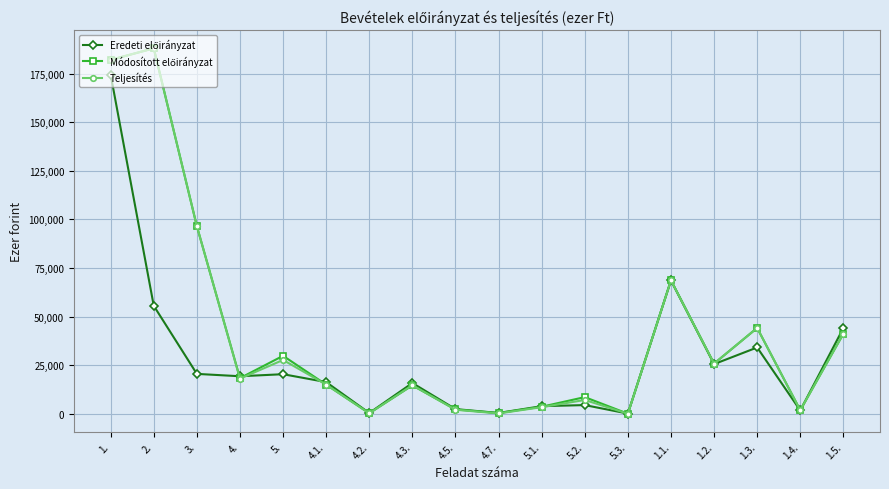

Is this an area chart (filled region under the line)?

No